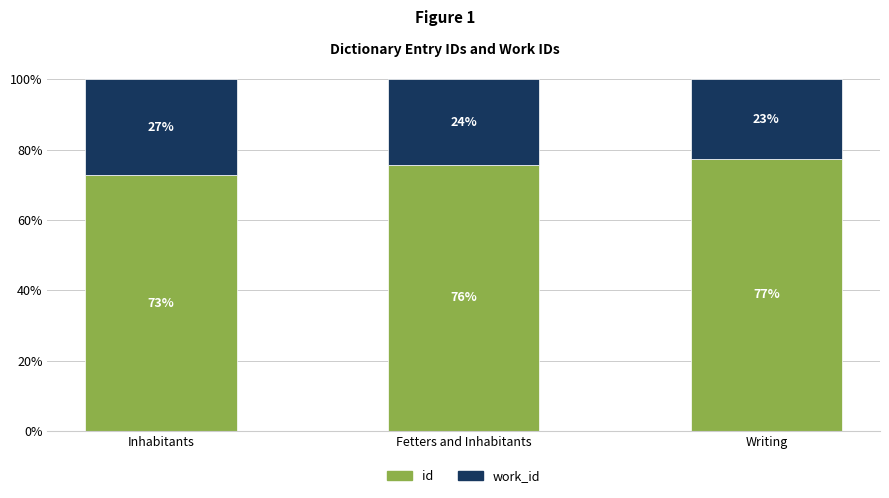

What is the average value of the work_id series?

24.7